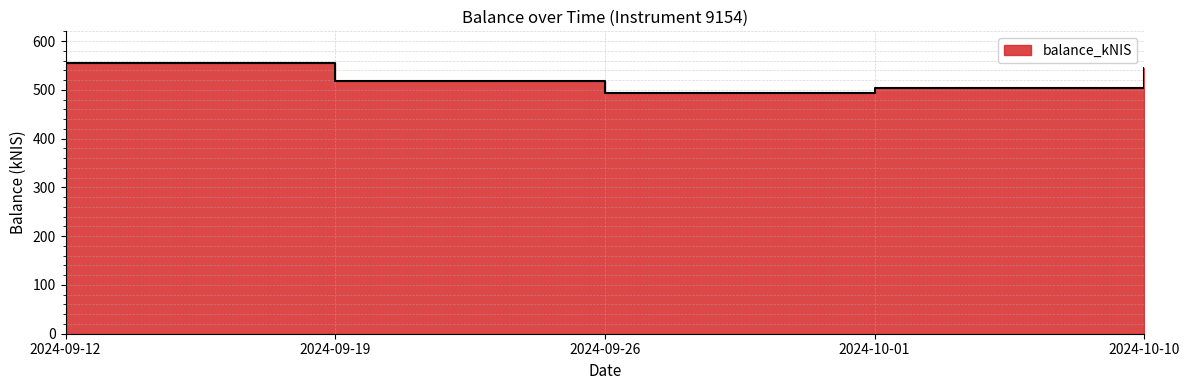

What is the maximum value shown in the chart?

554.7